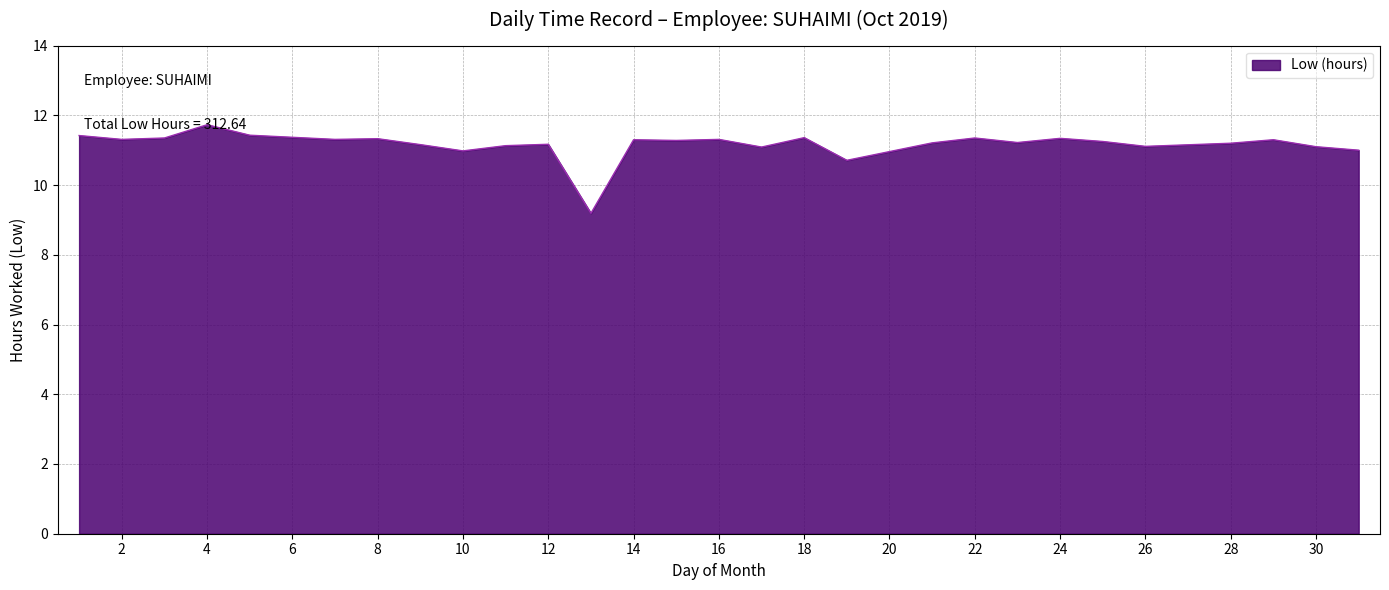

What is the minimum value shown in the chart?

9.2